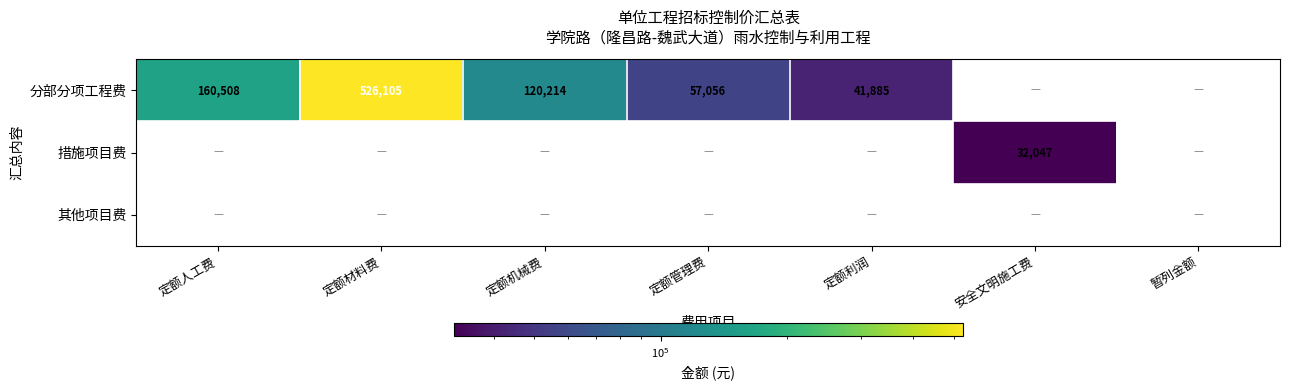

Between 定额机械费 and 定额利润, which is larger?

定额机械费